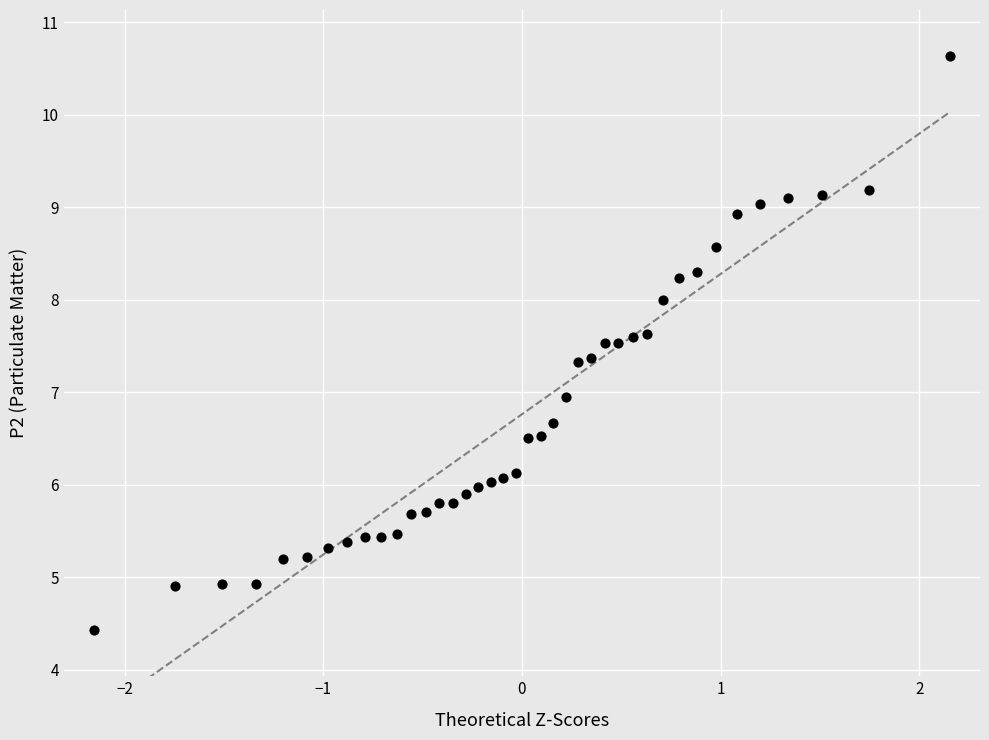

What is the range of Y values (max minus min)?

6.2